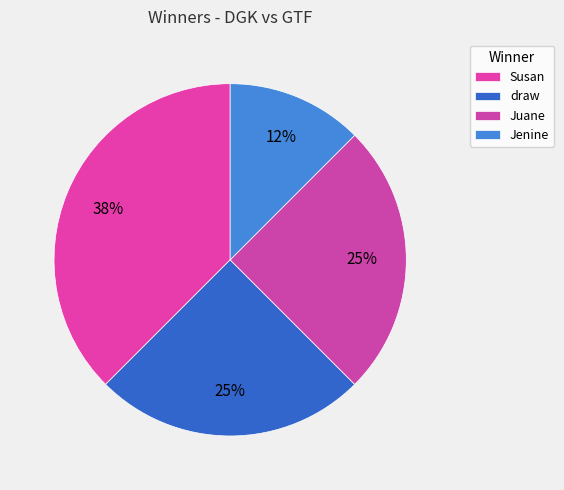

Count the number of slices in the pie.

4